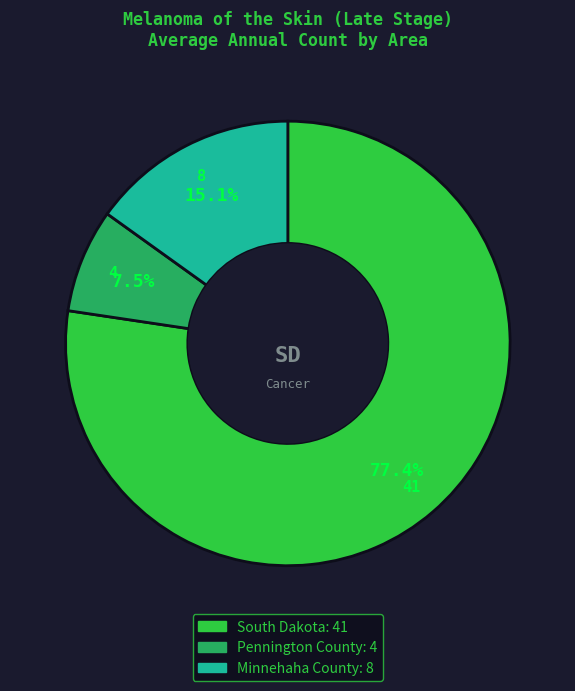

What portion of the pie excludes Pennington County?

92.5%